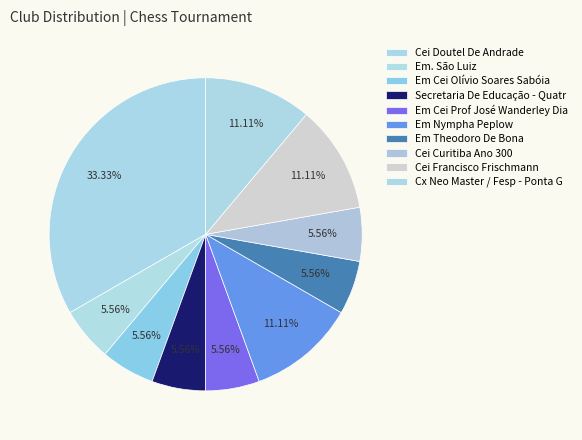

Rank the categories by value from lowest to highest.

Em. São Luiz, Em Cei Olívio Soares Sabóia, Secretaria De Educação - Quatr, Em Cei Prof José Wanderley Dia, Em Theodoro De Bona, Cei Curitiba Ano 300, Em Nympha Peplow, Cei Francisco Frischmann, Cx Neo Master / Fesp - Ponta G, Cei Doutel De Andrade